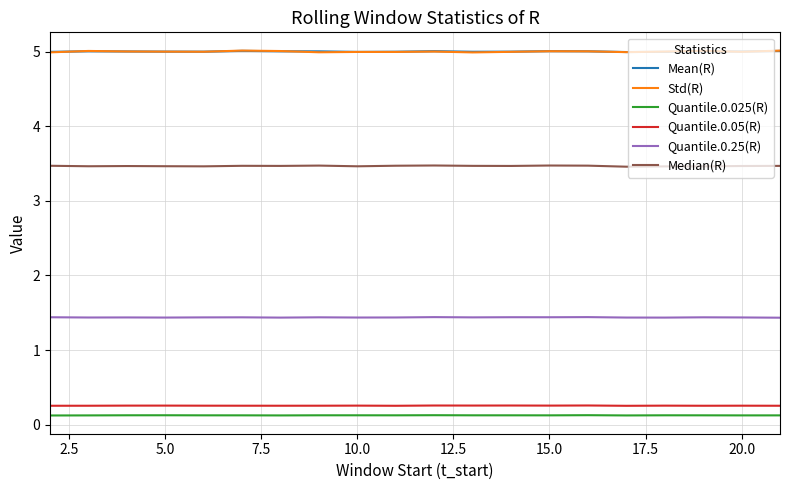

How many categories are shown in the chart?

20